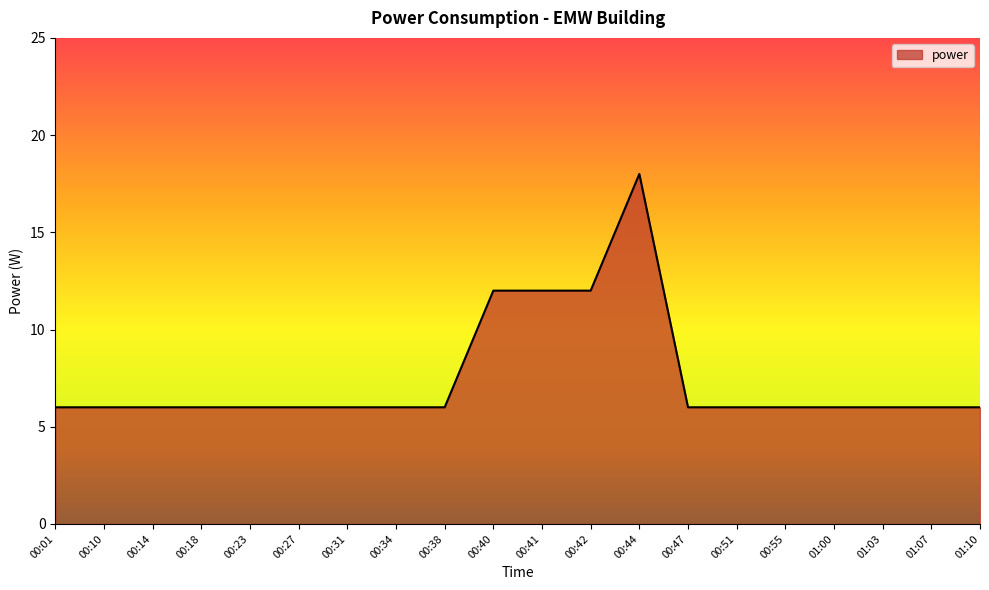

Which category has the highest value across all series?

00:44